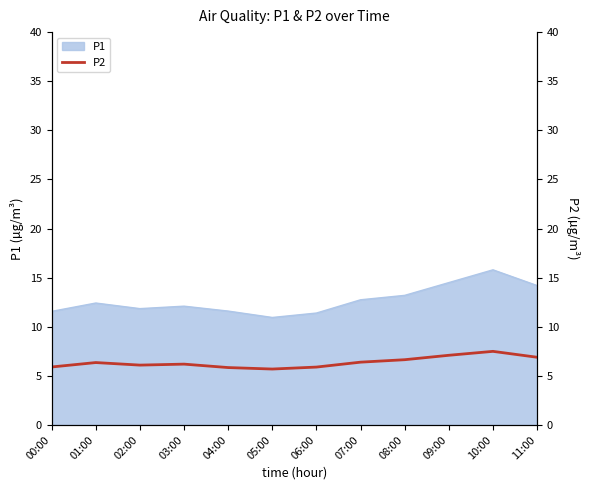

At which category does the chart reach its peak across all series?

10:00